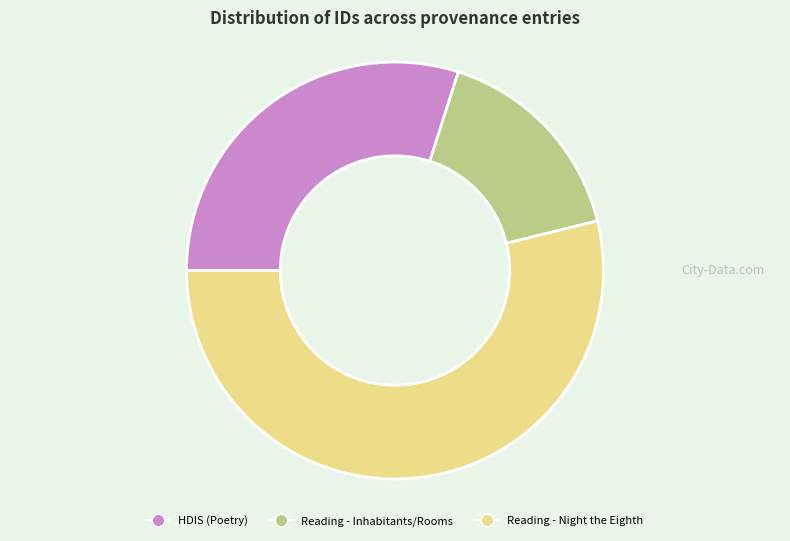

The Reading - Inhabitants/Rooms slice represents 7% of the pie. True or false?

False